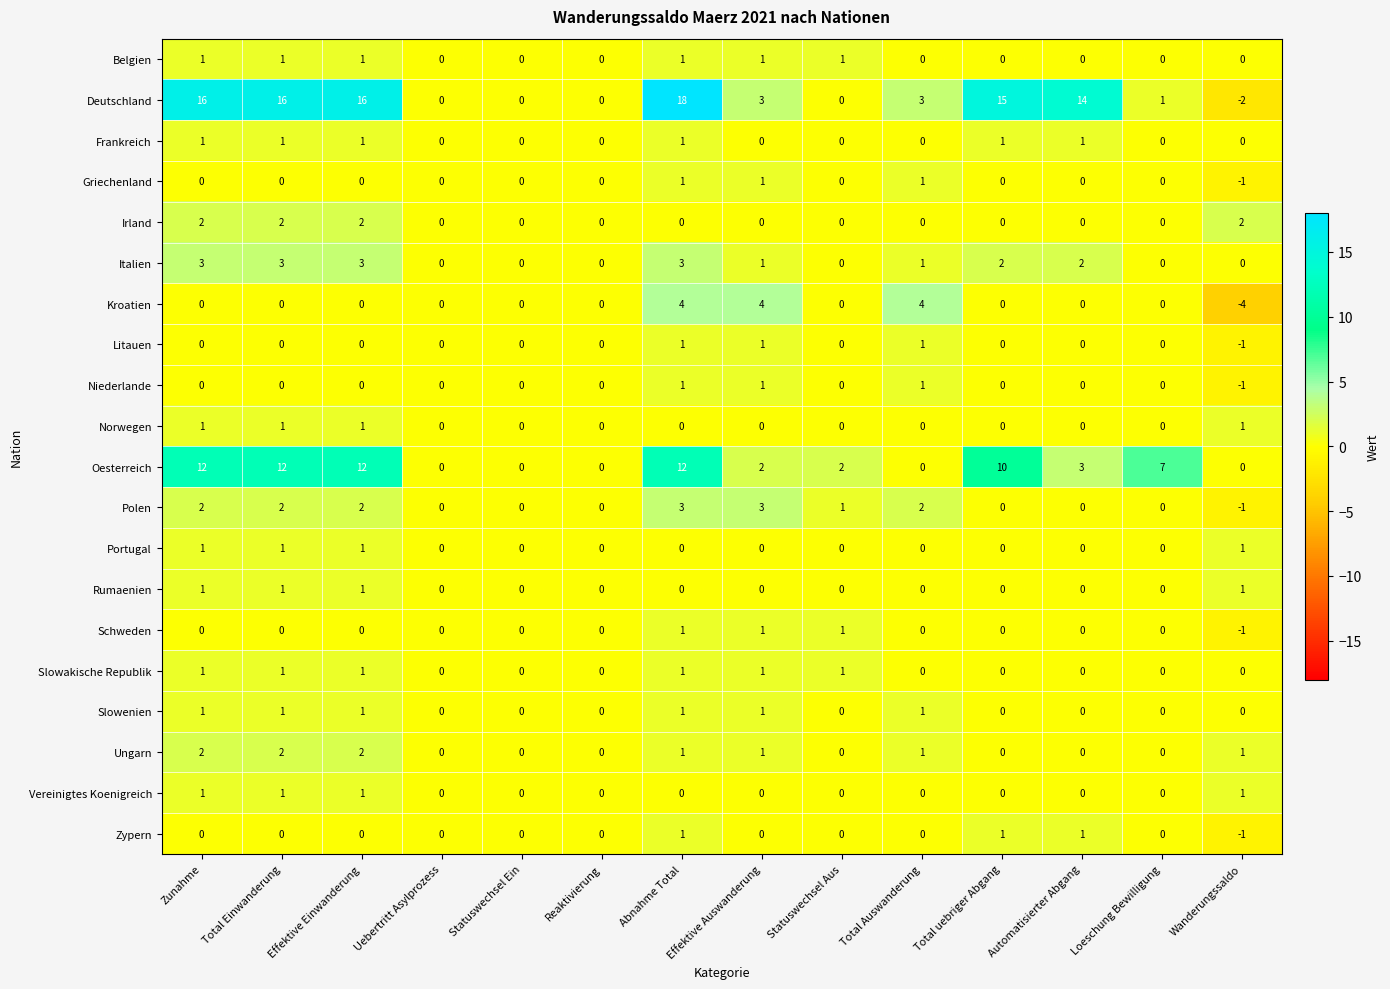

Count the Slowenien values in the range 0 to 1.

14